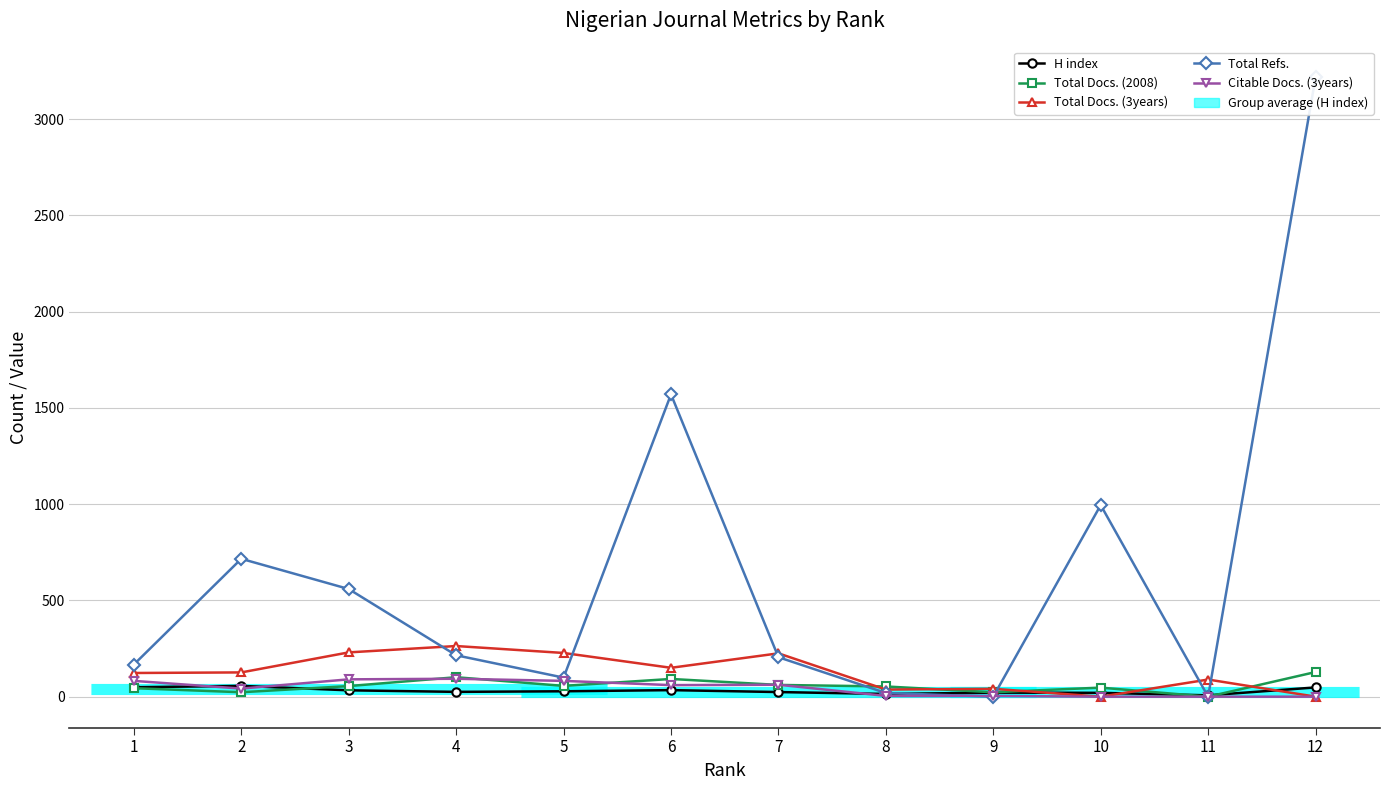

After their last crossing, which series has the higher values: H index or Total Refs.?

Total Refs.